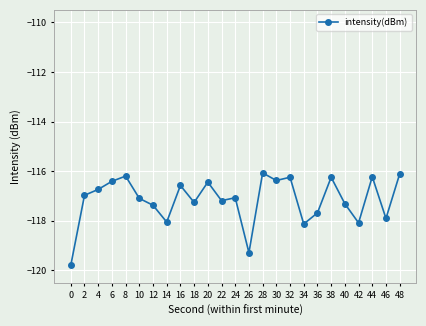

How many lines are shown in the chart?

1